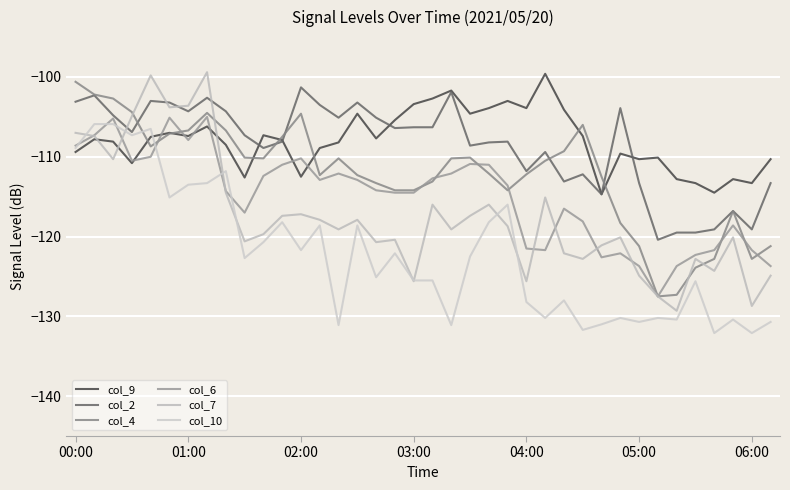

Is this an area chart (filled region under the line)?

No